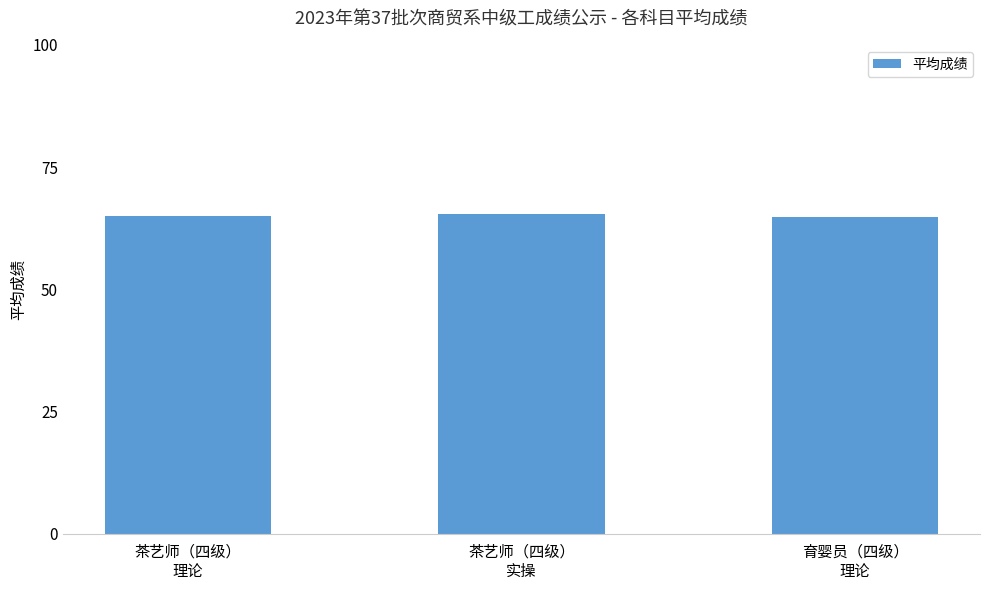

Are the bars grouped side by side (vs. stacked)?

No